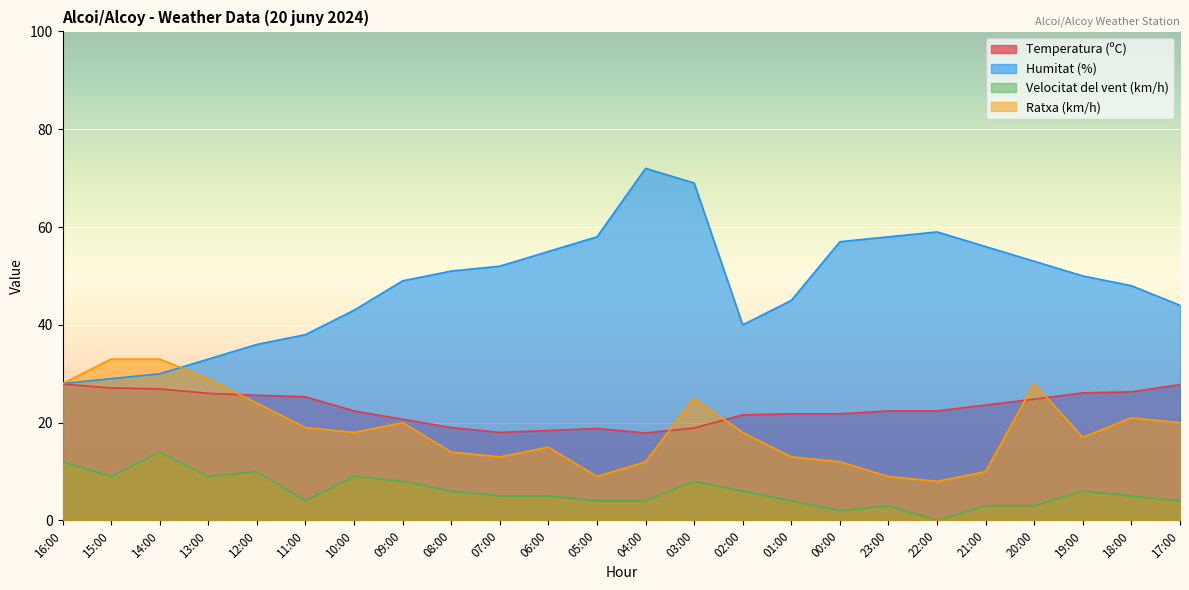

Between 16:00 and 08:00, which is larger?

16:00